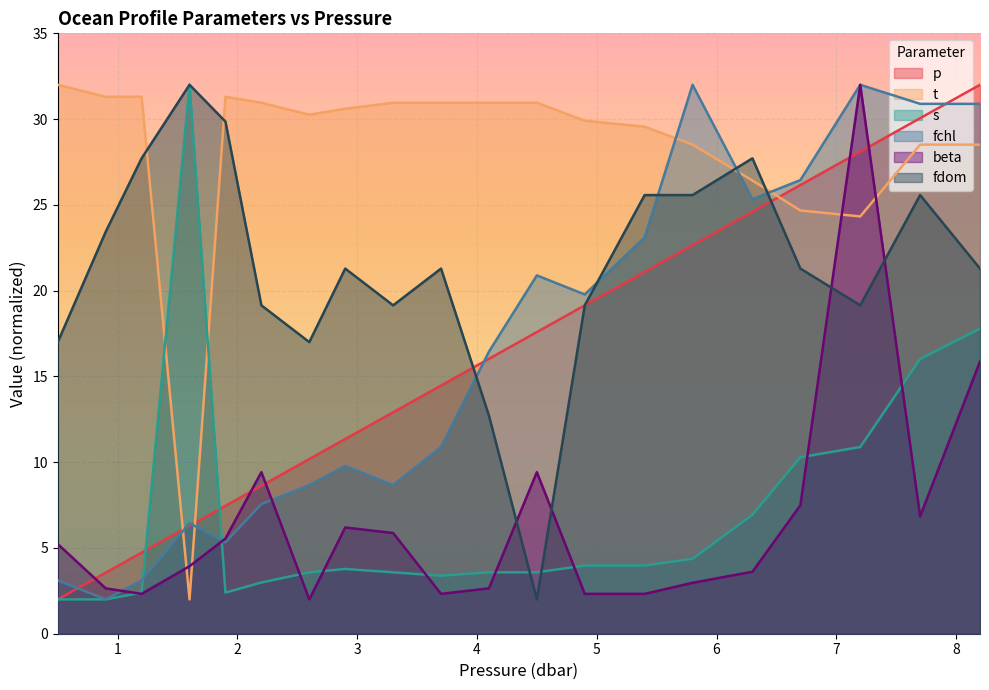

How many interior local valleys does the fchl series have?

5